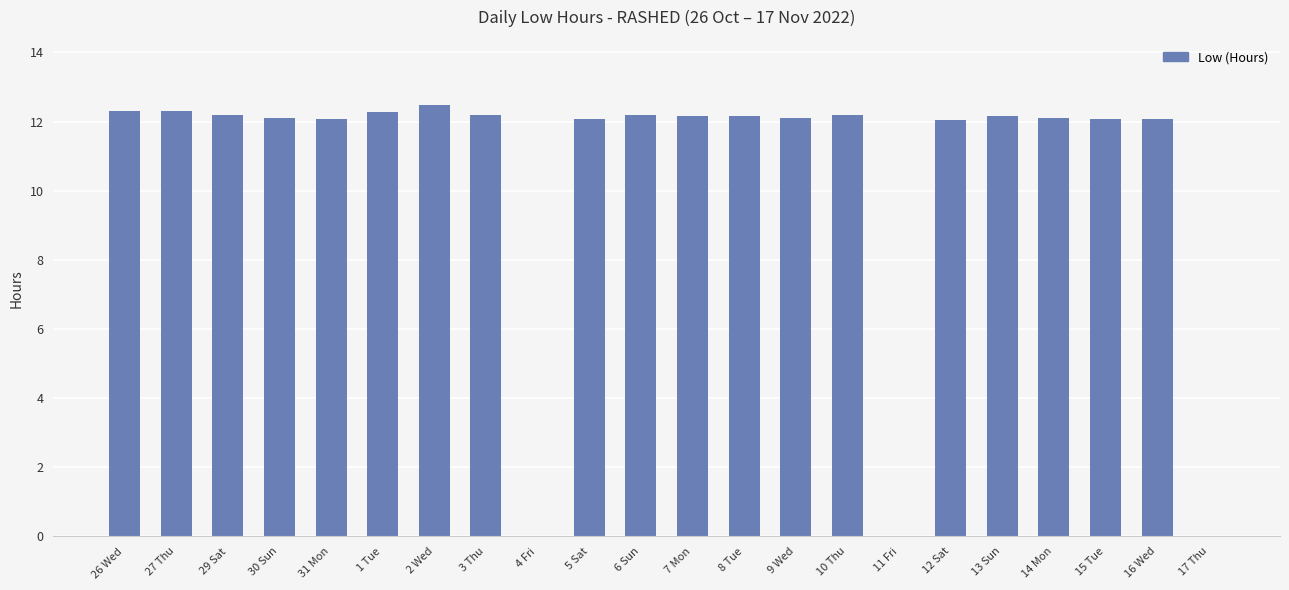

Read the value at 13 Sun.

12.2